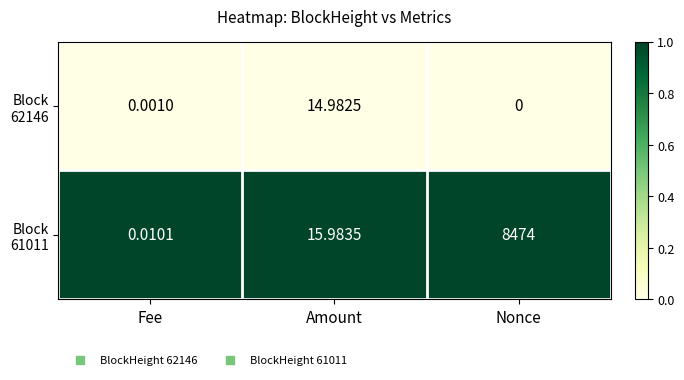

At which category does the chart reach its peak across all series?

Nonce